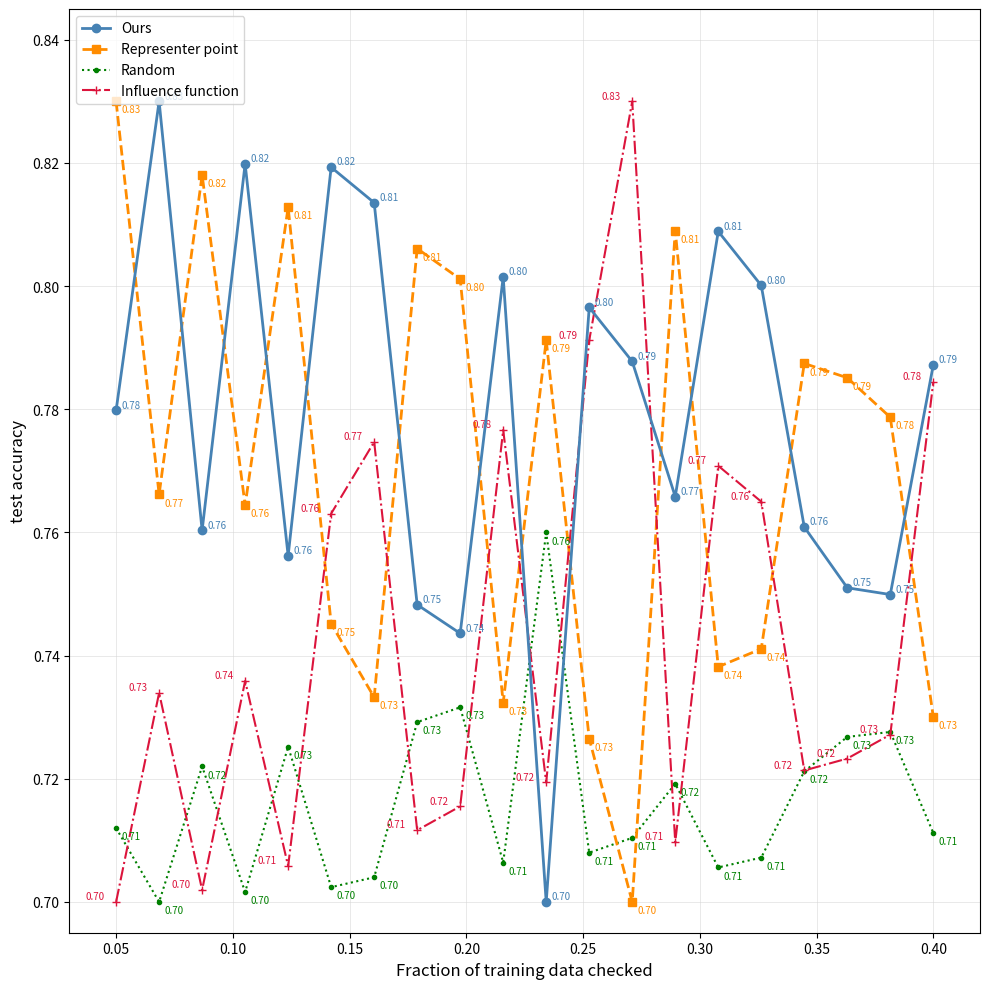

What is the sum of all Representer point values?

15.4